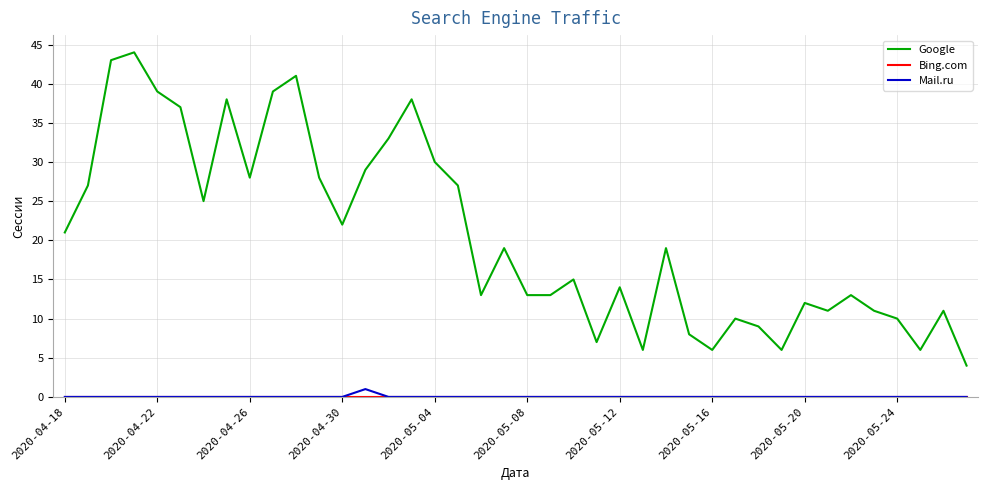

Which series has the widest spread of values?

Google